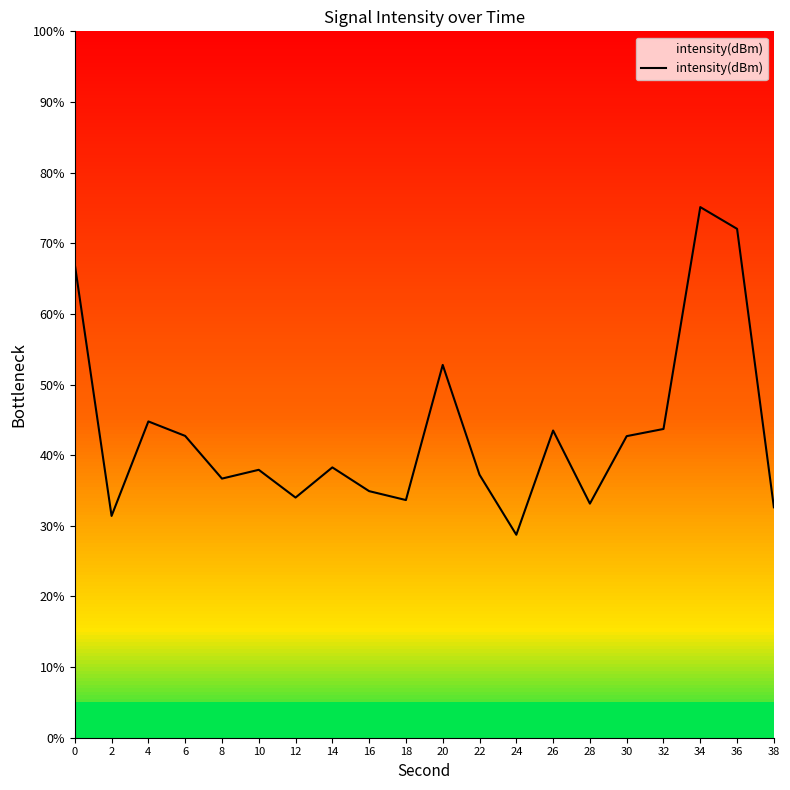

True or false: the data shows 48.9 at 28.

False